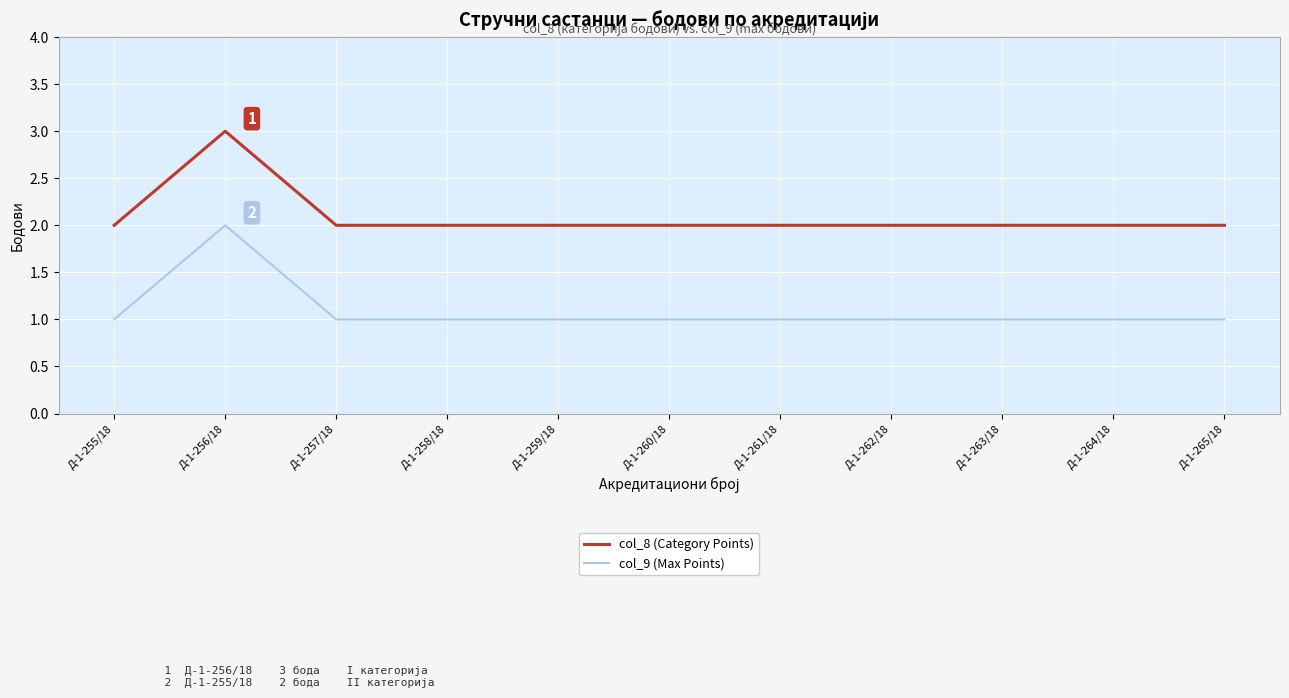

What is the sum of all col_8 (Category Points) values?

23